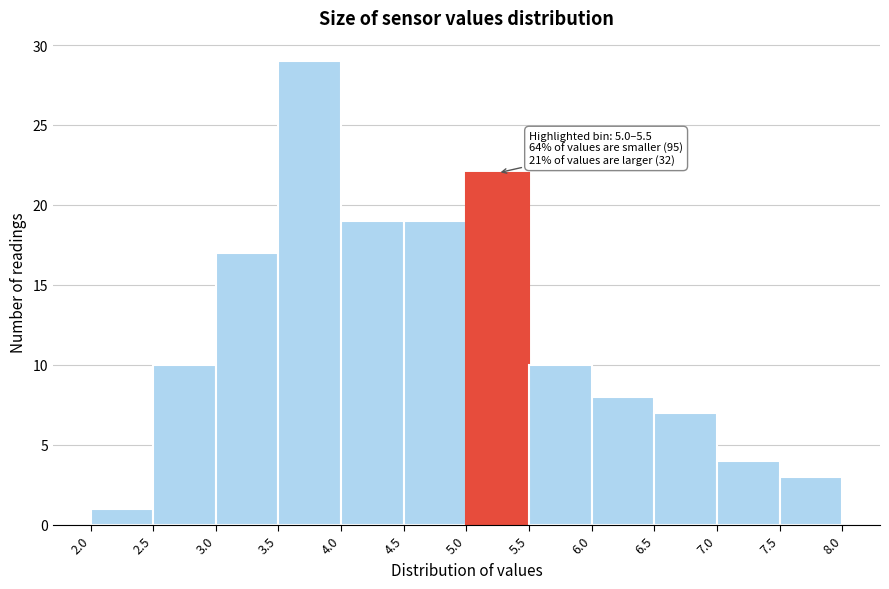

Over which range of the x-axis is the bar tallest?

3.5 to 4.0